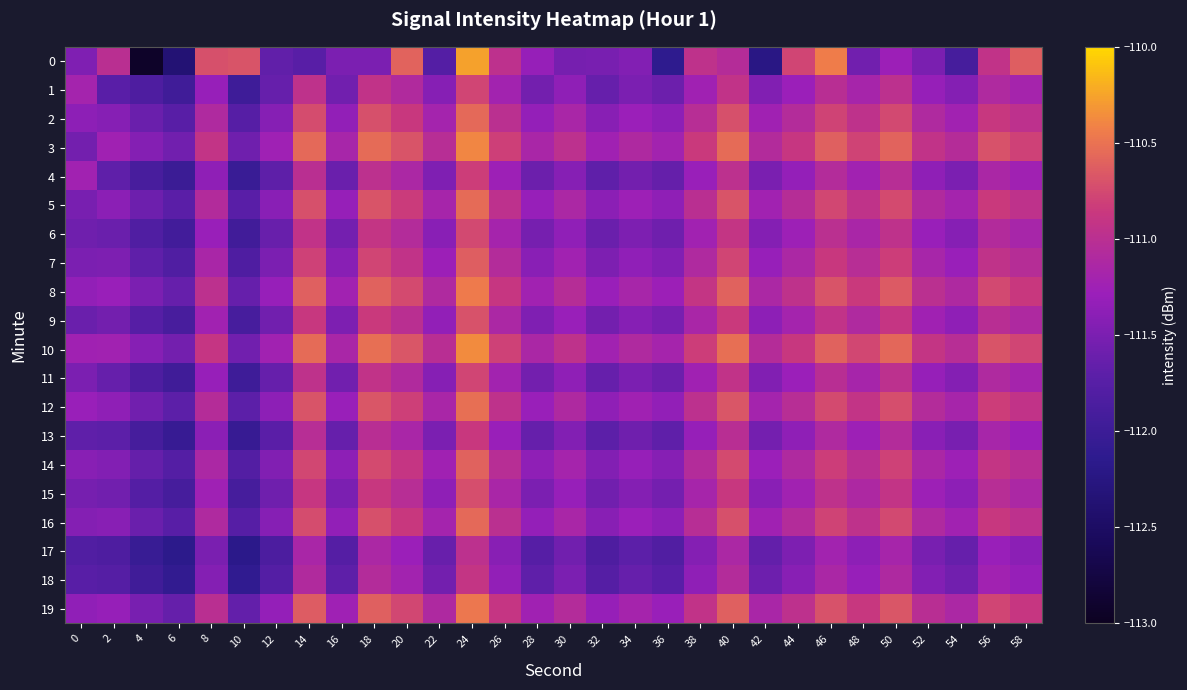

Which label corresponds to the smallest value in the chart?

4